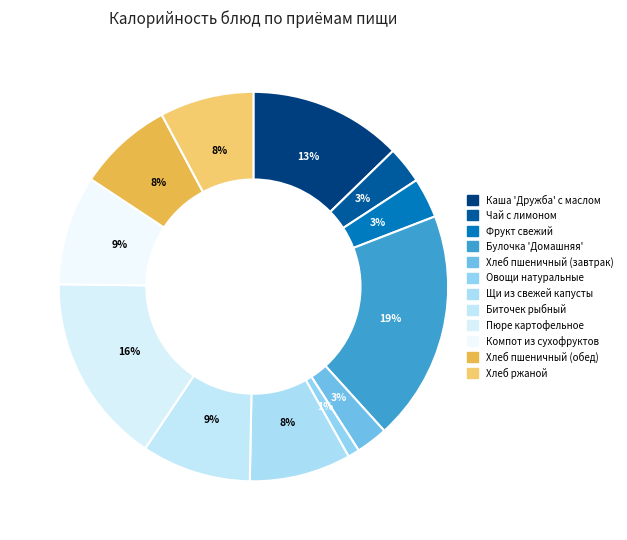

Do Овощи натуральные and Щи из свежей капусты together represent more than half of the pie?

No